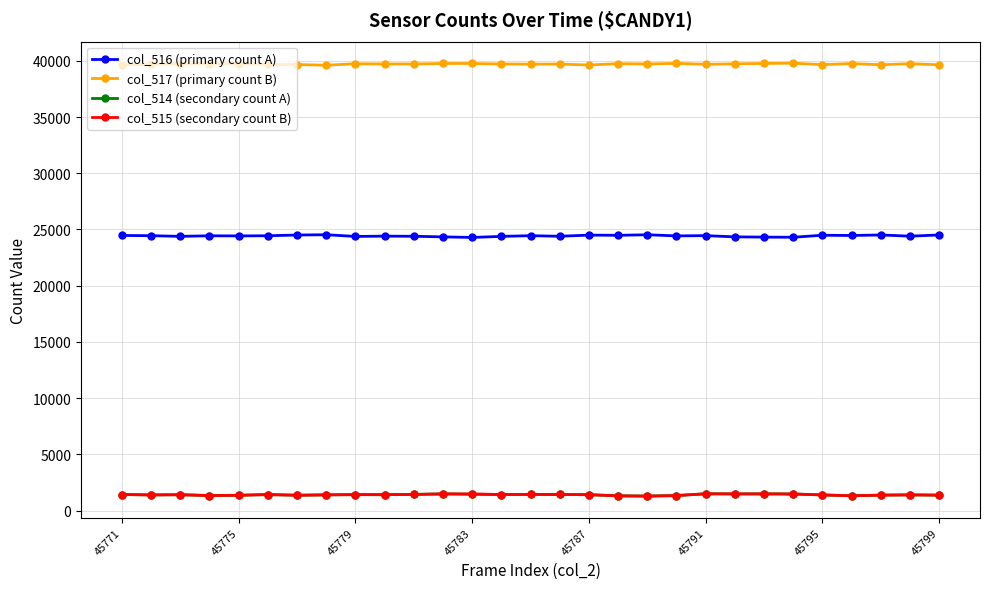

At how many categories does at least one series exceed 13635?

29